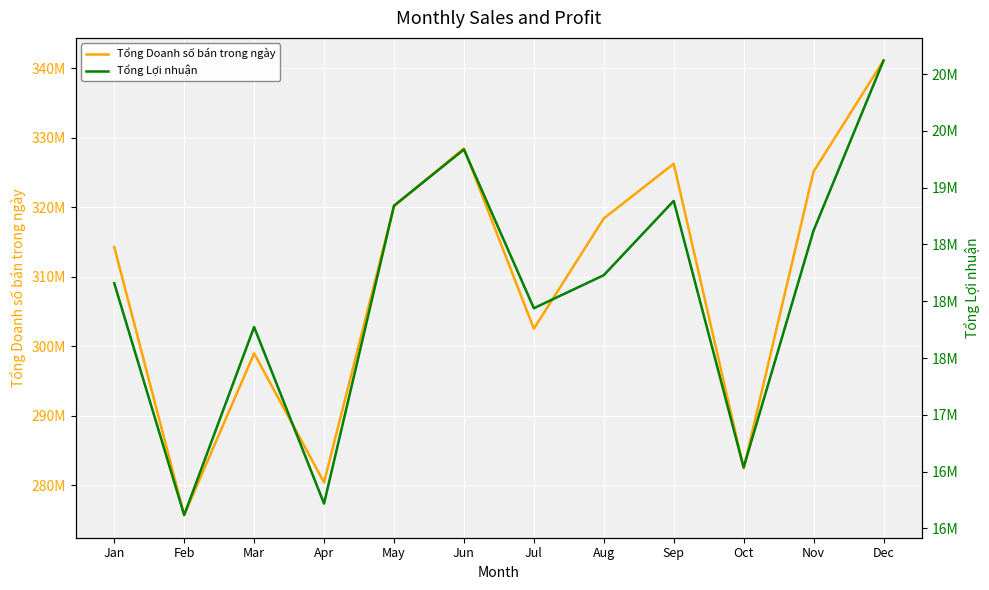

Is the value of Tổng Doanh số bán trong ngày at Sep greater than the value of Tổng Lợi nhuận at Oct?

Yes